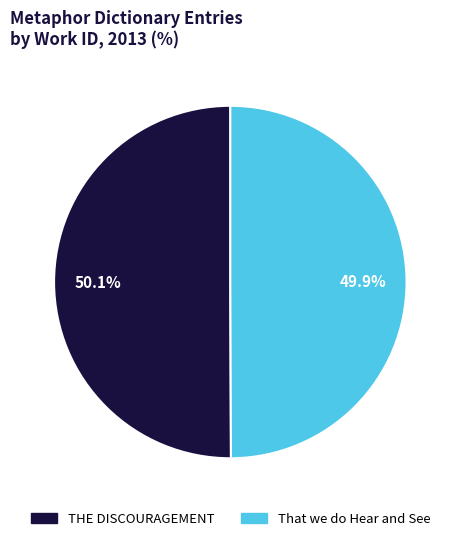

Does any single category account for the majority?

Yes